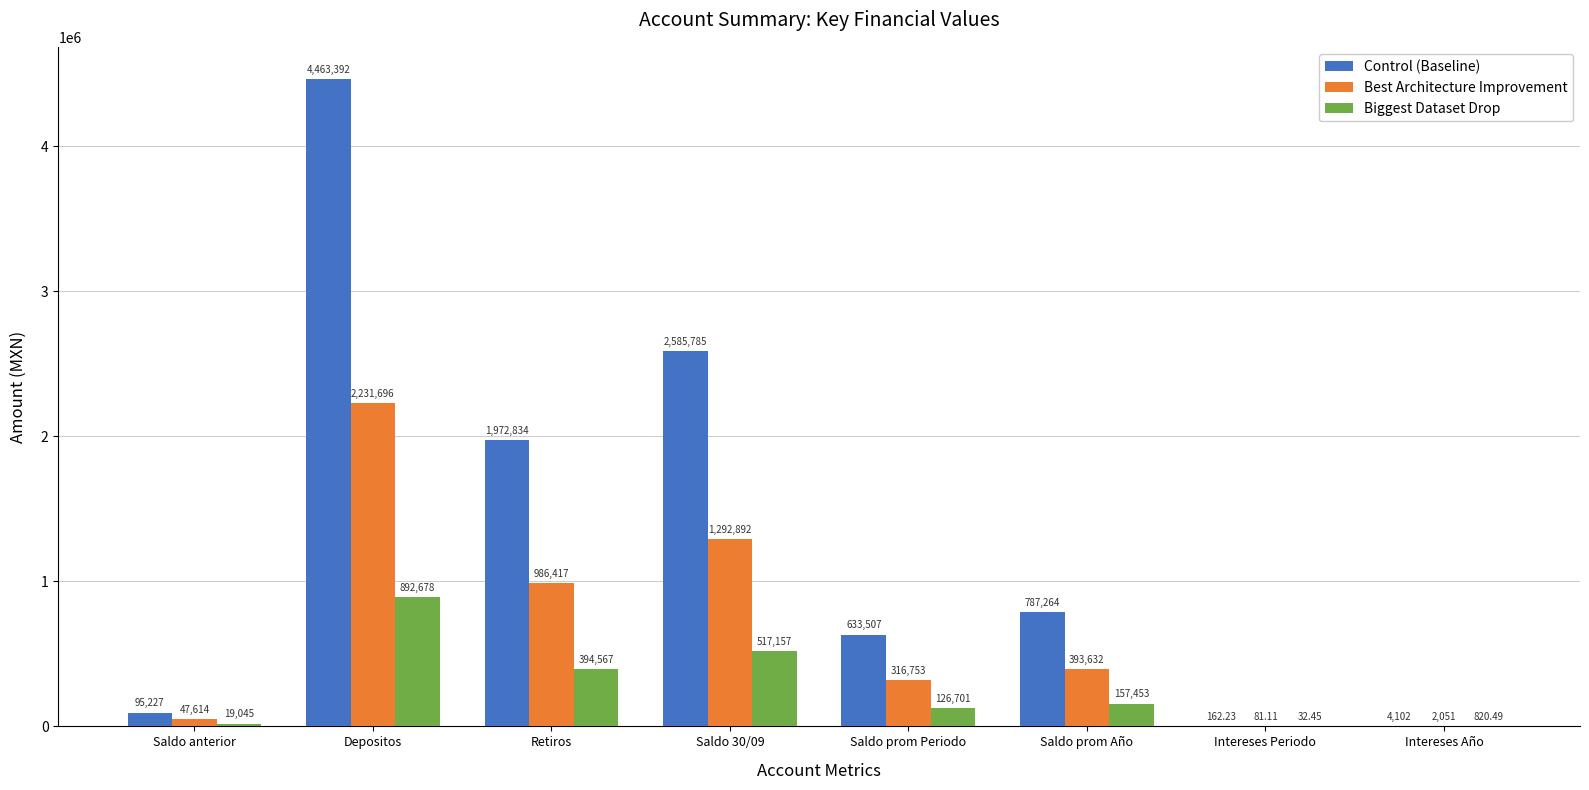

How many groups of bars are there?

8